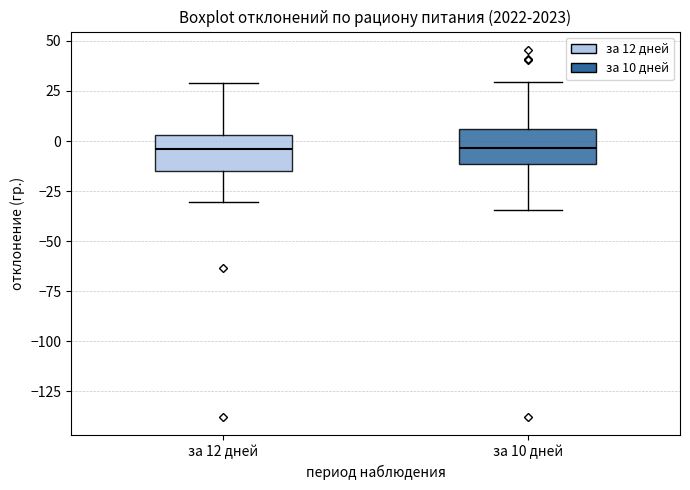

Reading left to right, read every box against the y-axis: the position of its median line, the range the box covers, and the ends of its whiskers. The values are not printed on the chart, so give them approximately, as read against the axis.

за 12 дней: median -5, box -15 to 5, whiskers -30 to 30
за 10 дней: median -5, box -10 to 5, whiskers -35 to 30